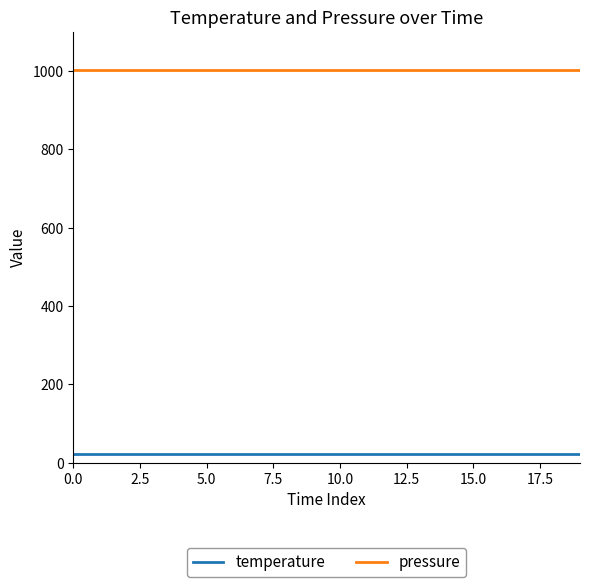

True or false: pressure and temperature cross at least once.

False